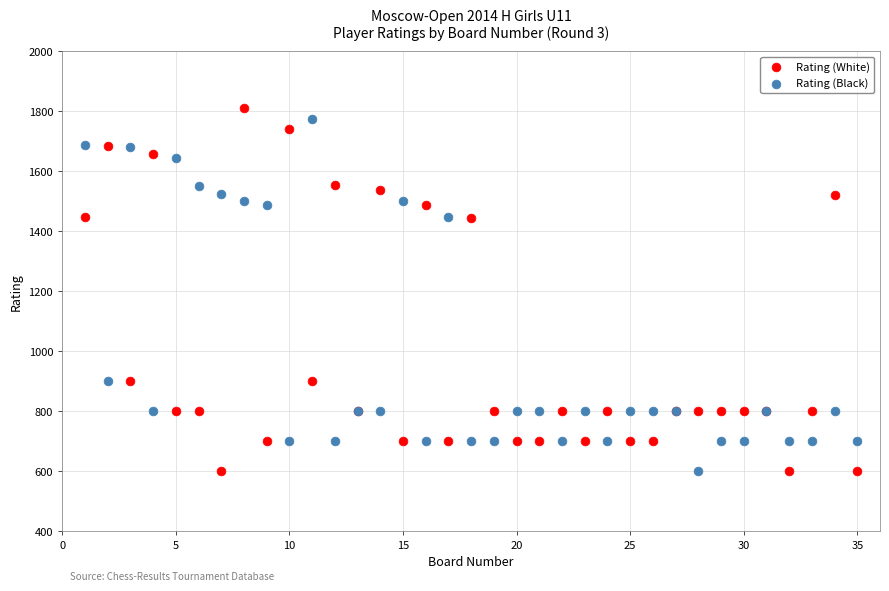

Which series has the widest spread of Y values?

Rating (White)